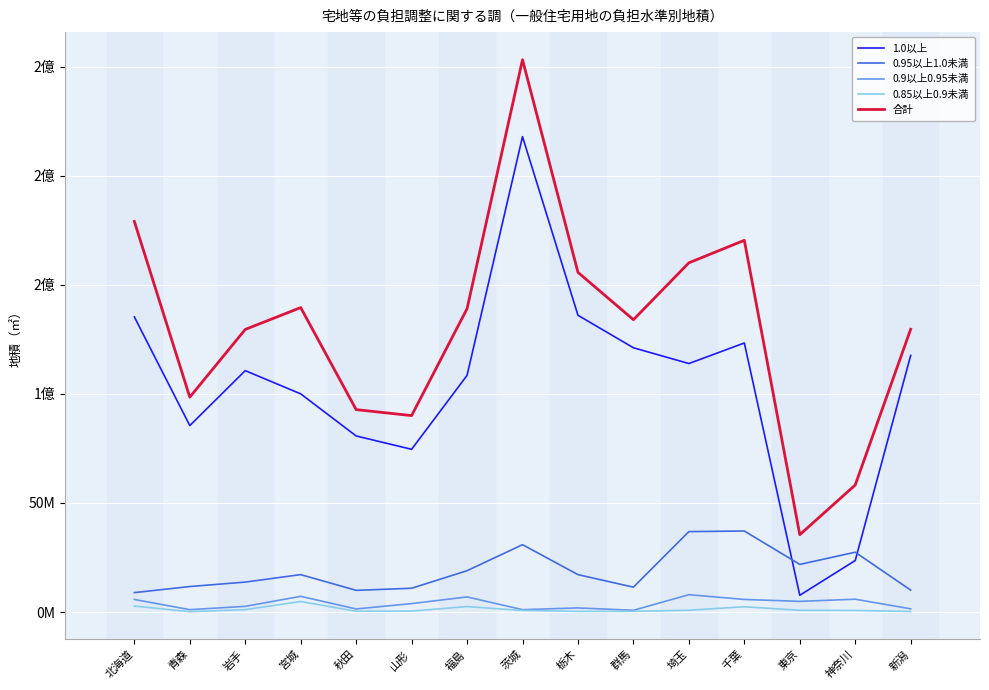

Is it true that 0.95以上1.0未満 equals 26573706 at 栃木?

False